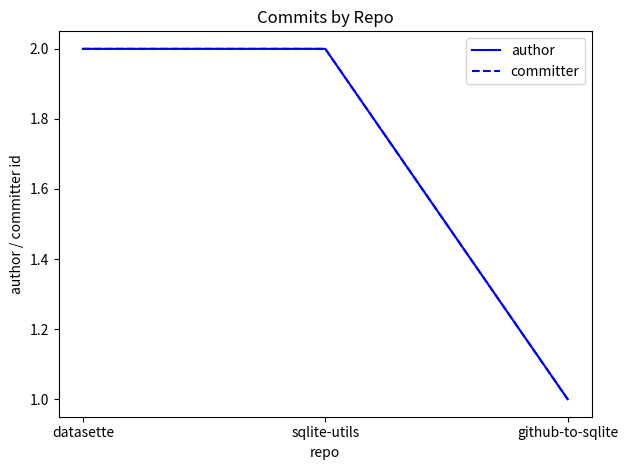

How many lines are shown in the chart?

2